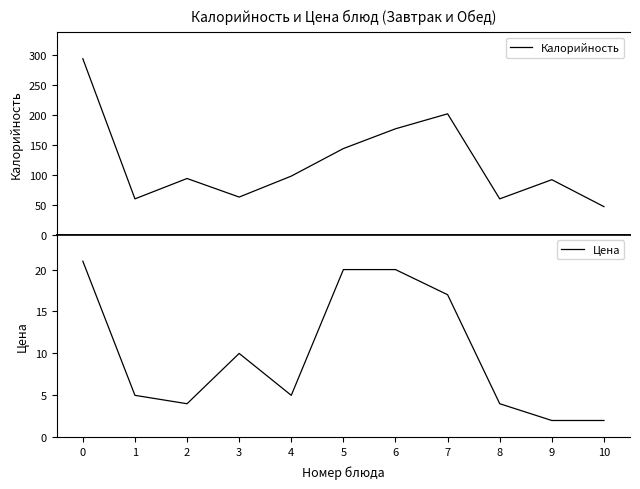

True or false: Цена has a value of 13 at 0.

False